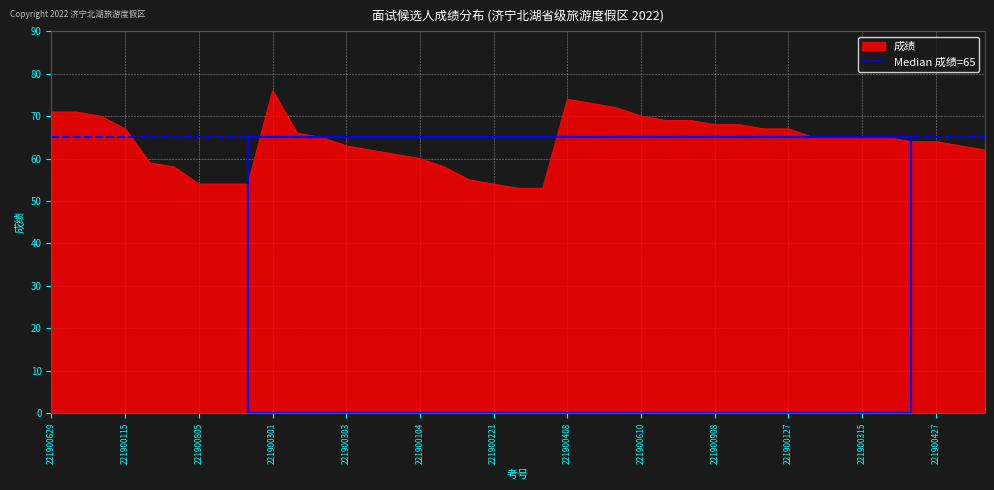

Which has a higher value, 221900303 or 221900908?

221900908